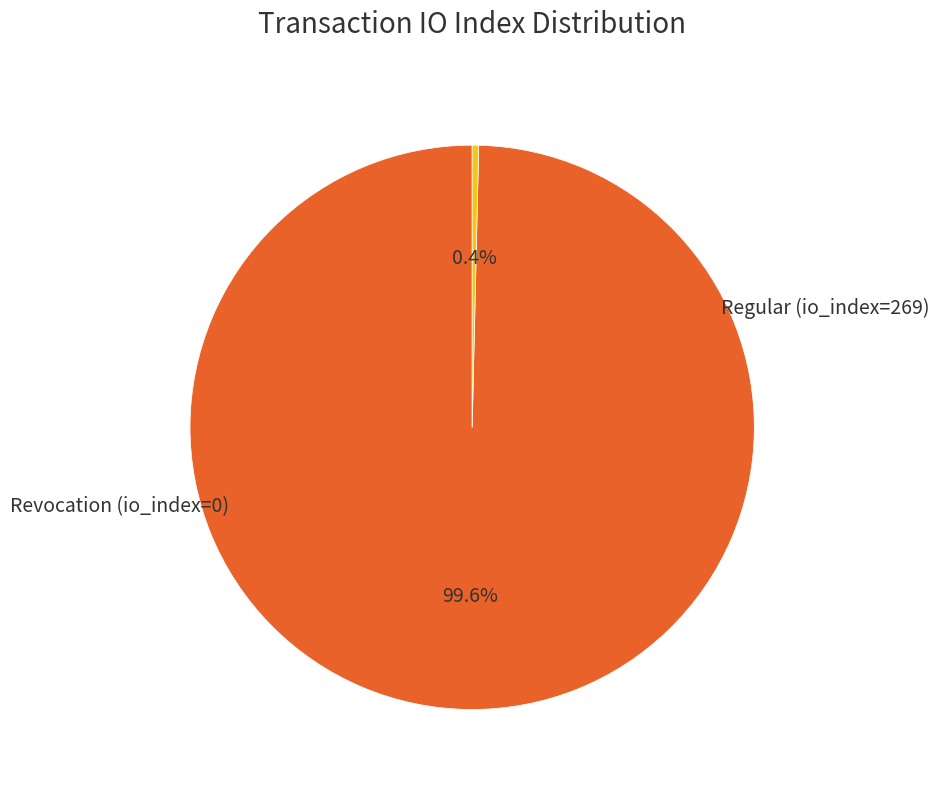

Count the number of slices in the pie.

2